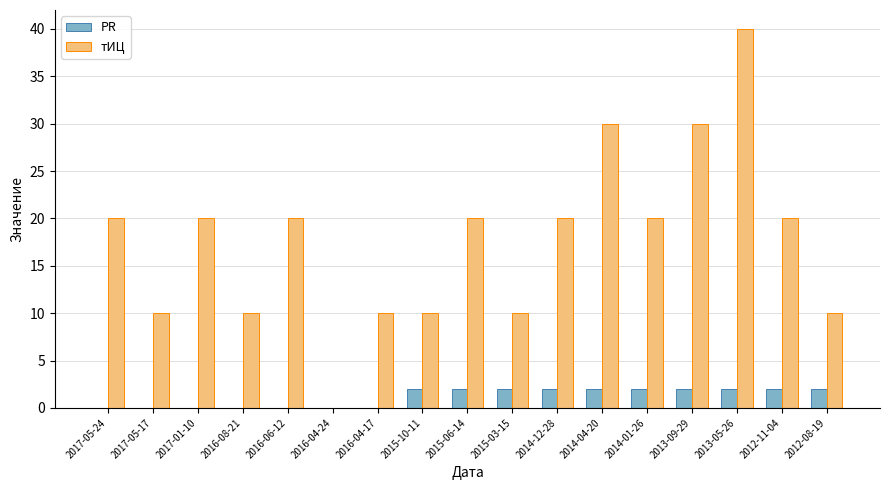

At which category does the chart reach its peak across all series?

2013-05-26